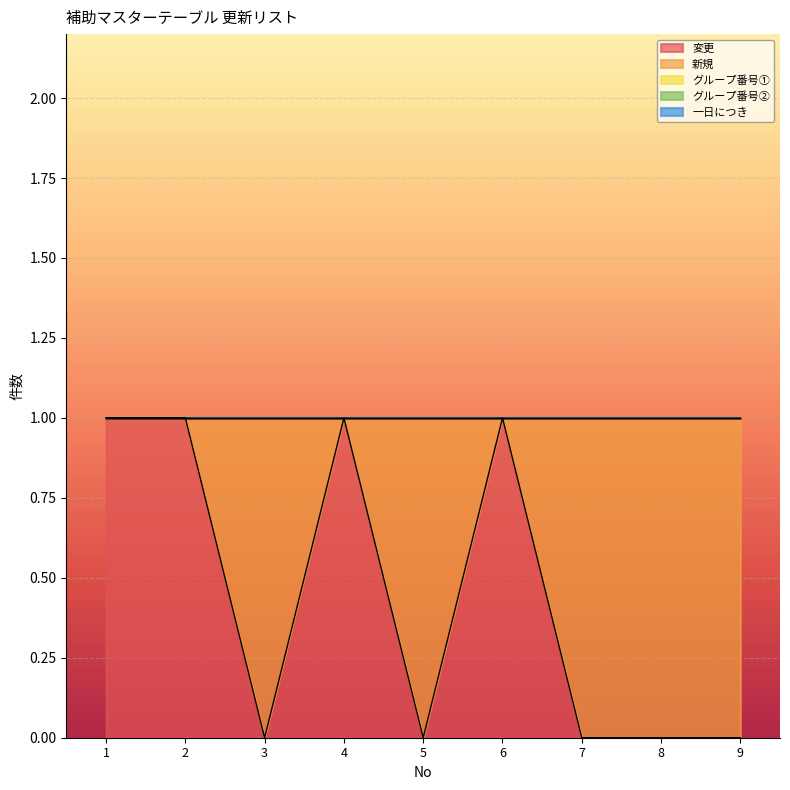

How many intersections are there between 変更 and 新規?

5